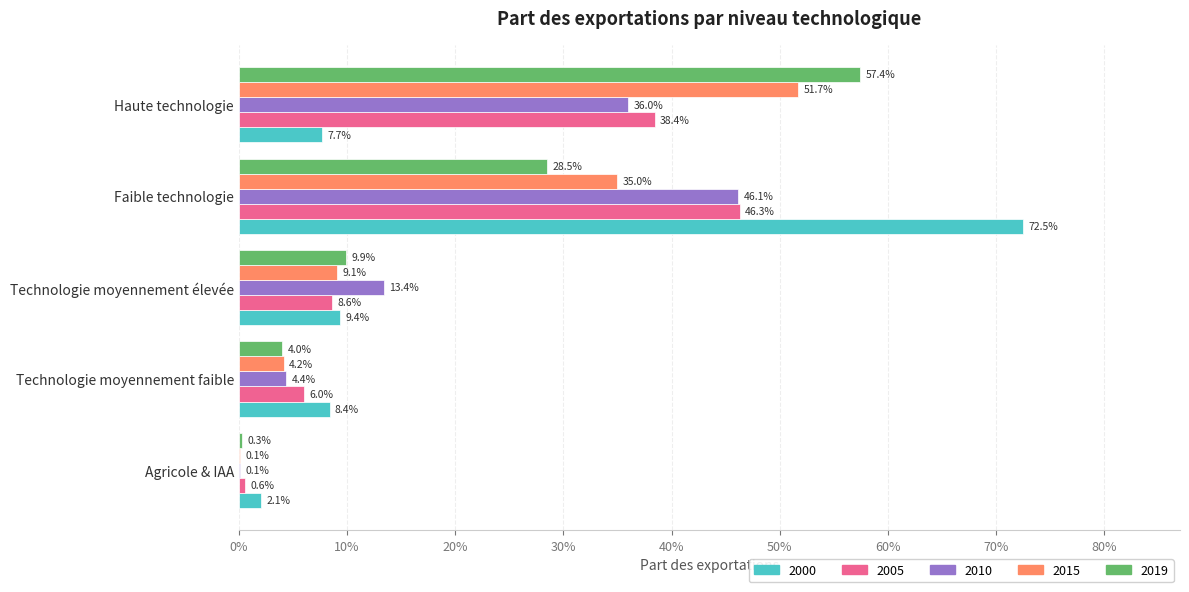

At which category is the sum across all series the highest?

Faible technologie